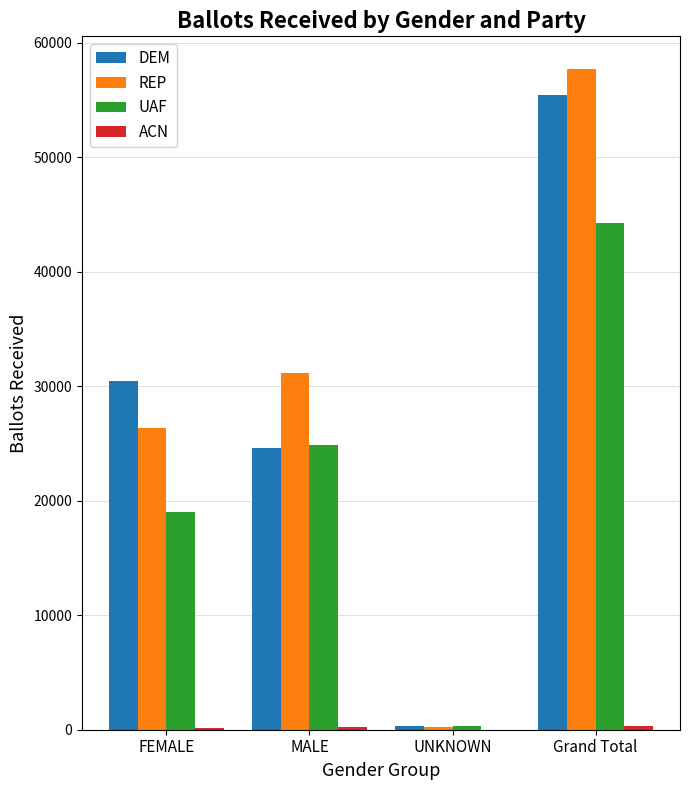

What is the sum of all DEM values?

110900